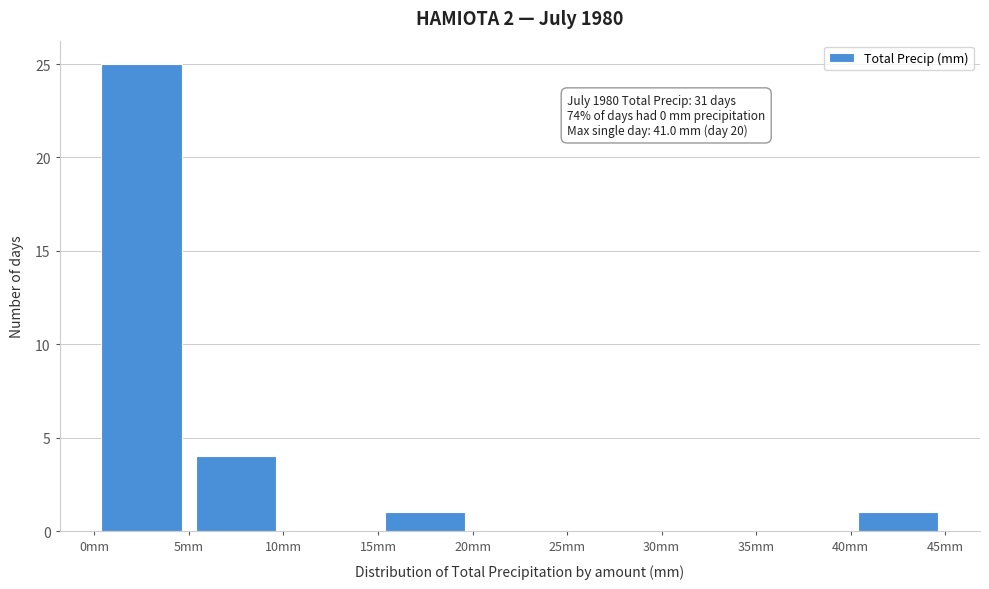

Which range on the x-axis has the tallest bar?

0 to 5